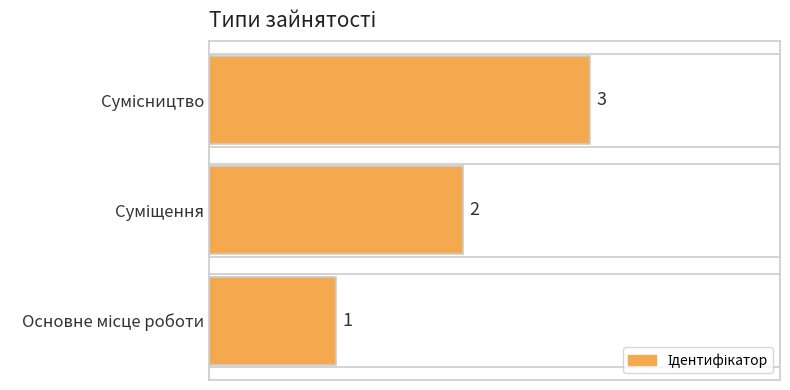

What is the sum of all values?

6